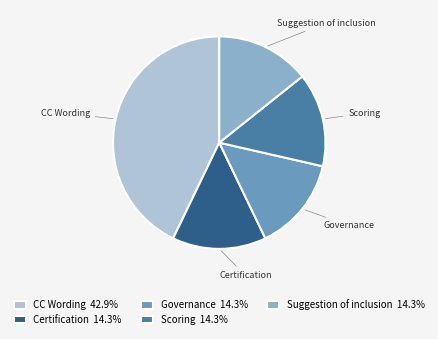

How many slices are in this pie chart?

5